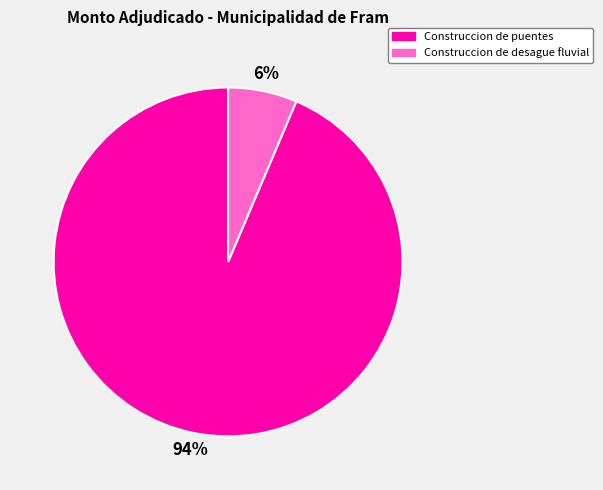

Which has a higher value, Construccion de desague fluvial or Construccion de puentes?

Construccion de puentes